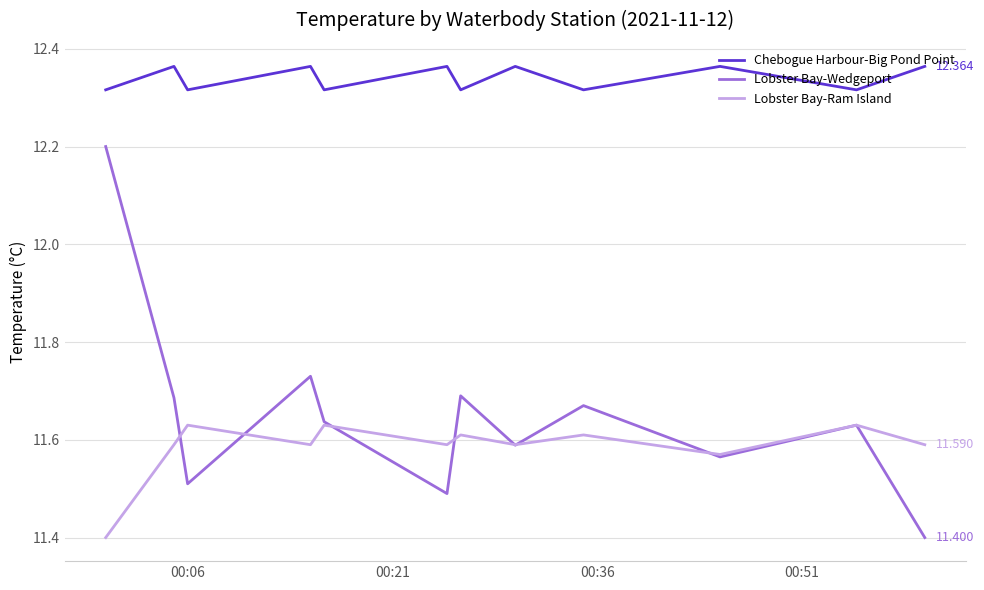

Which series has the largest range (max minus min)?

Lobster Bay-Wedgeport